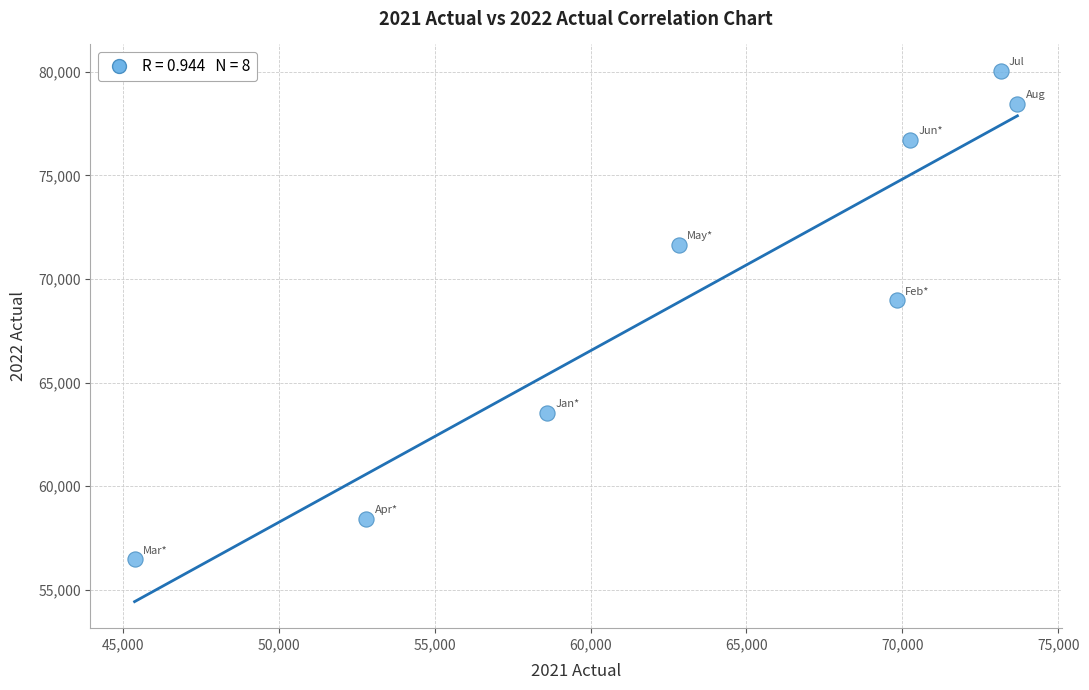

What is the range of Y values (max minus min)?

23575